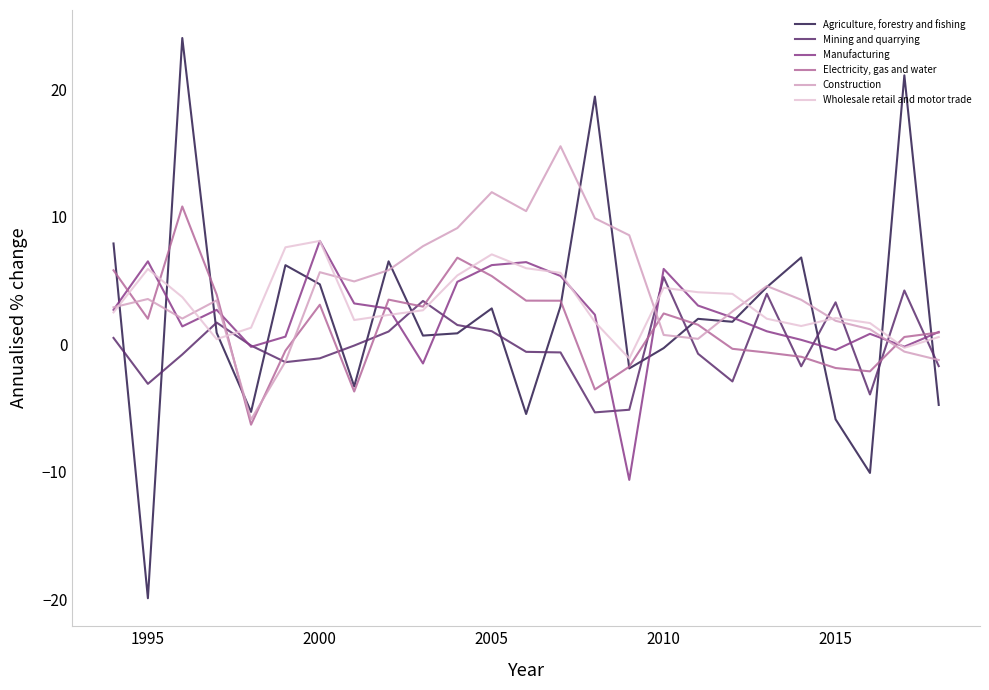

What is the minimum value shown in the chart?

-19.9